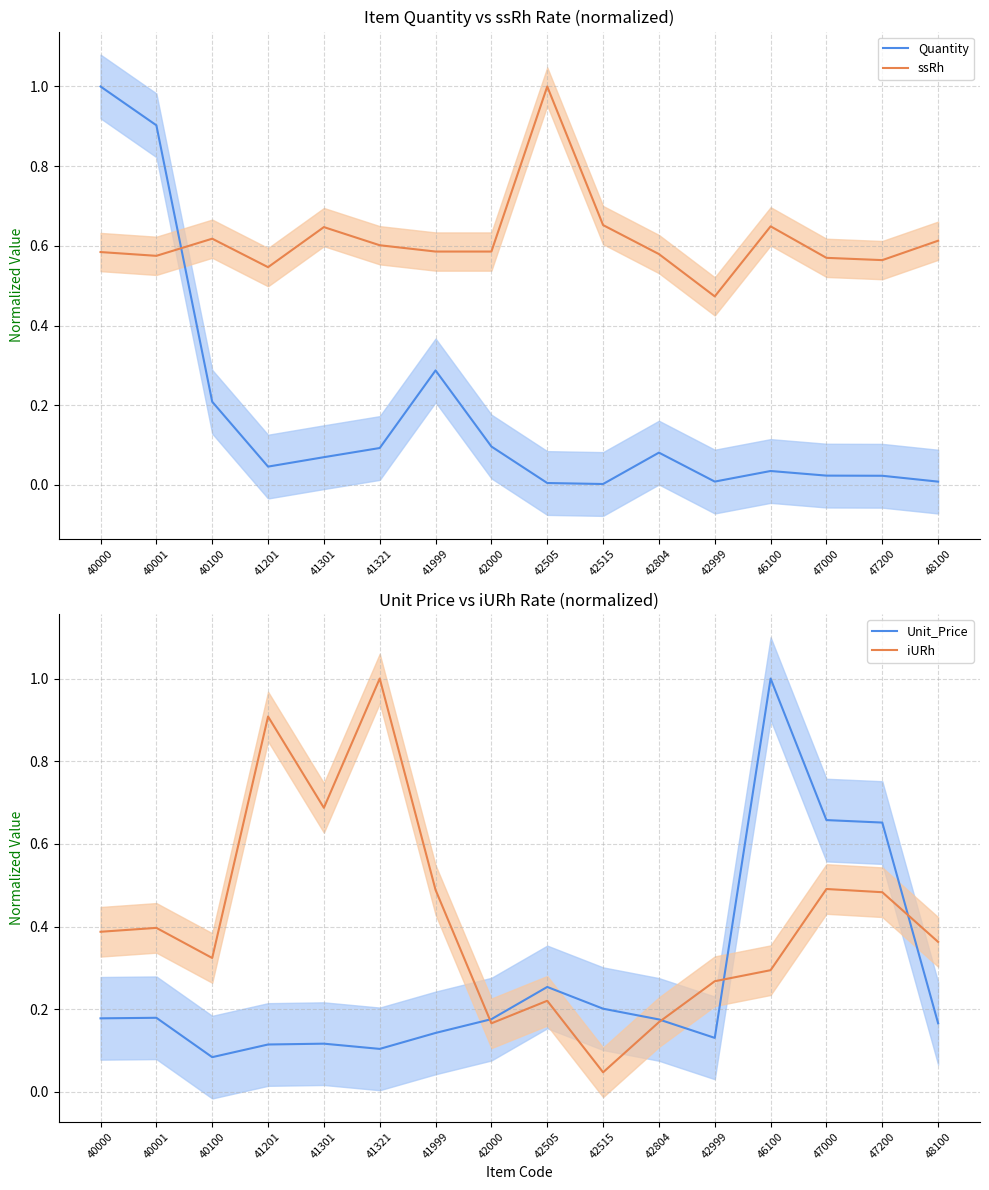

In Unit_Price, how many points are lower than both neighbors (excluding endpoints)?

3